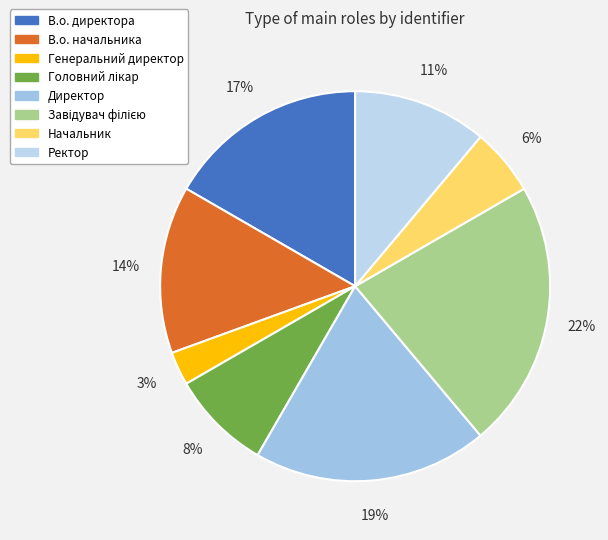

Rank the categories by value from lowest to highest.

Генеральний директор, Начальник, Головний лікар, Ректор, В.о. начальника, В.о. директора, Директор, Завідувач філією